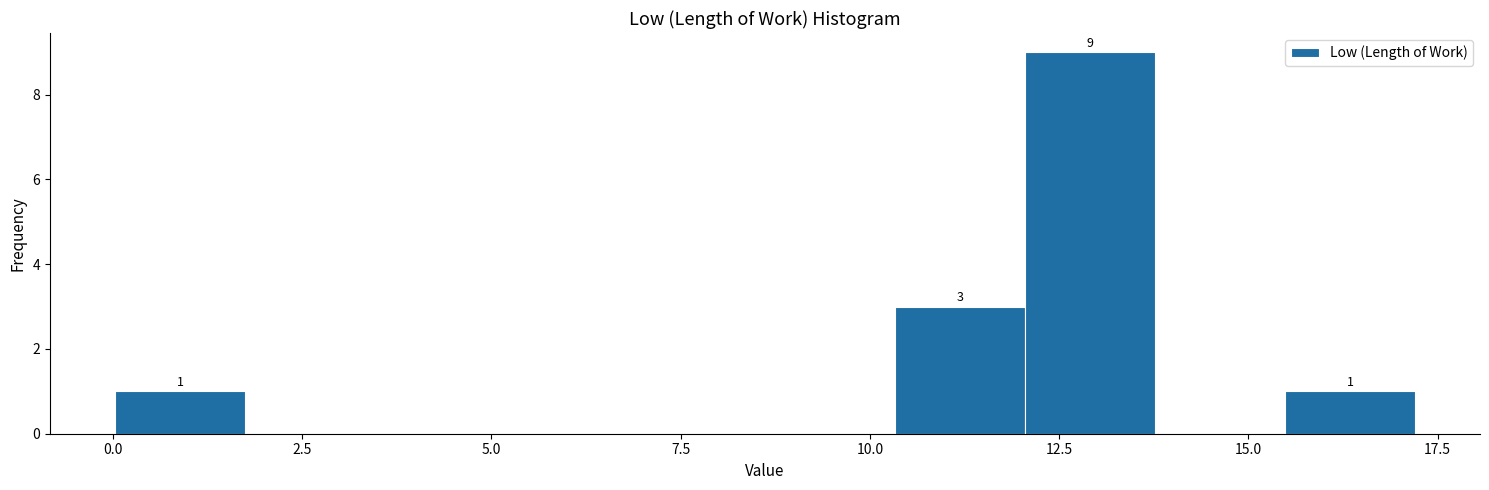

Read against the x-axis, roughly where is the centre of the tallest bar?

13.0